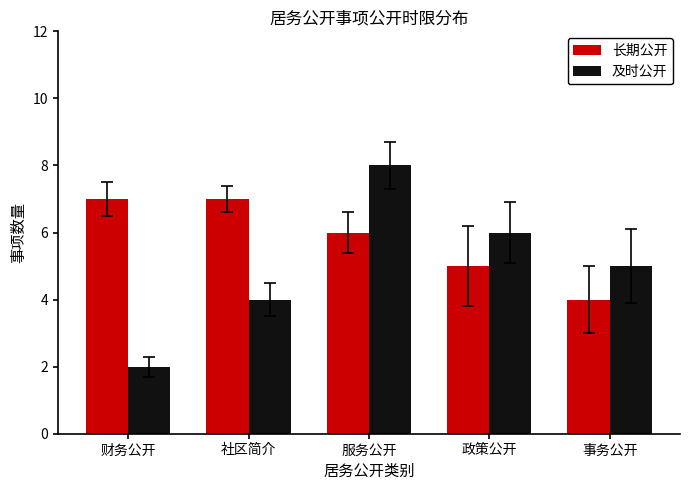

Which series has the largest total across all categories?

长期公开